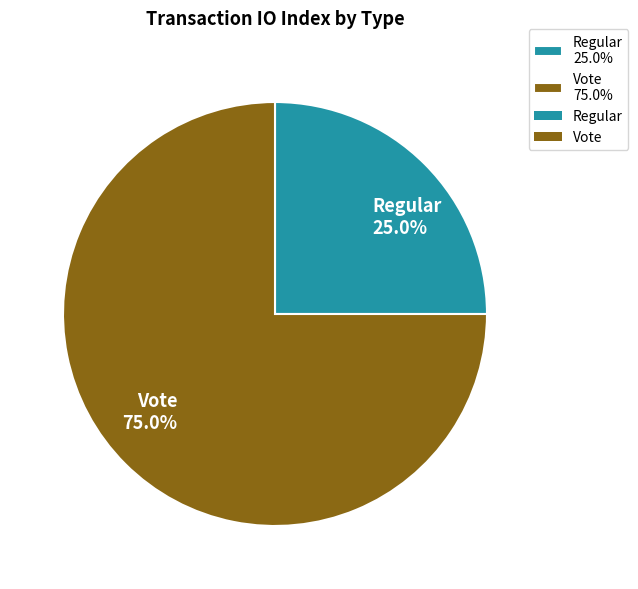

To the nearest percent, what portion does Vote represent?

75%